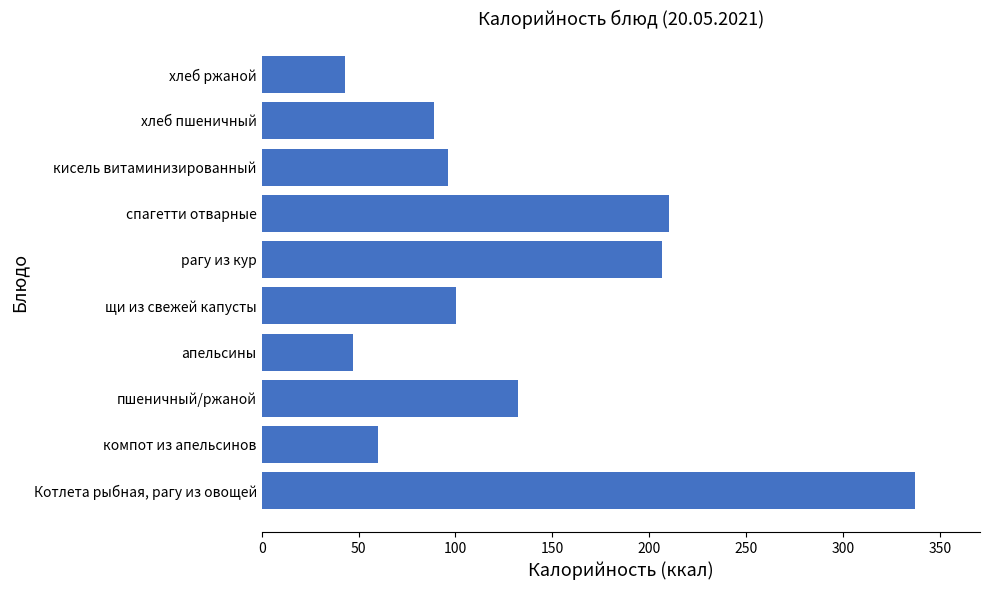

Is it true that the value at Котлета рыбная, рагу из овощей is 337.0?

True